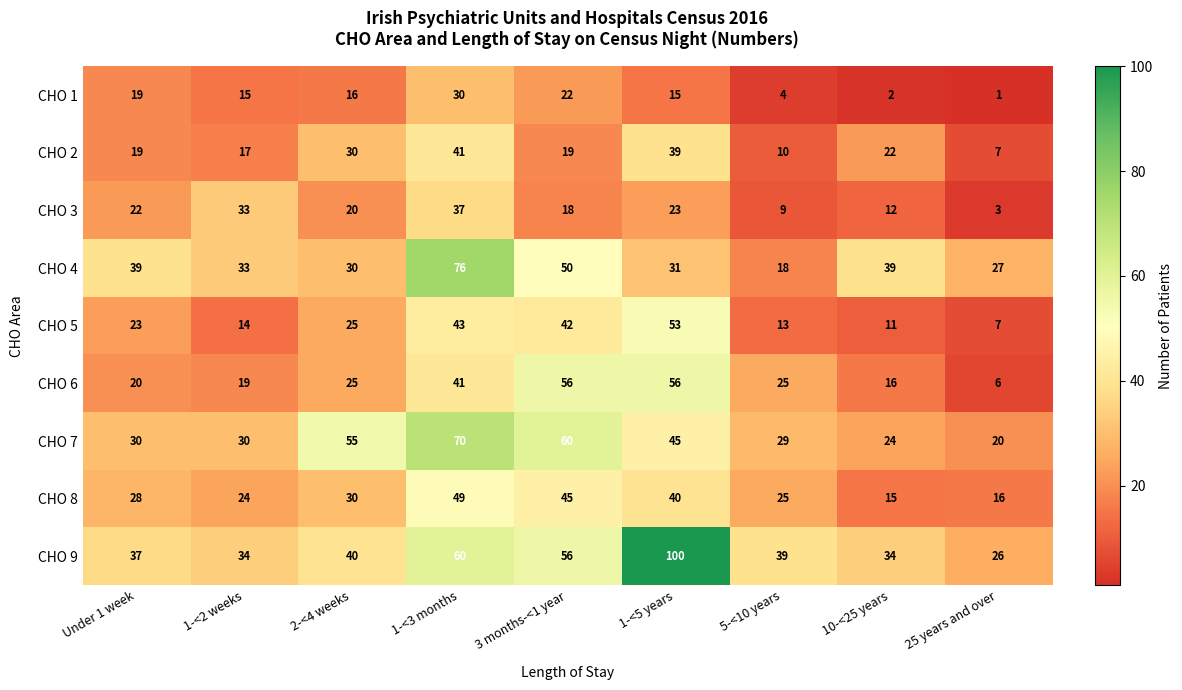

Where does the CHO 4 series first go above 33?

Under 1 week